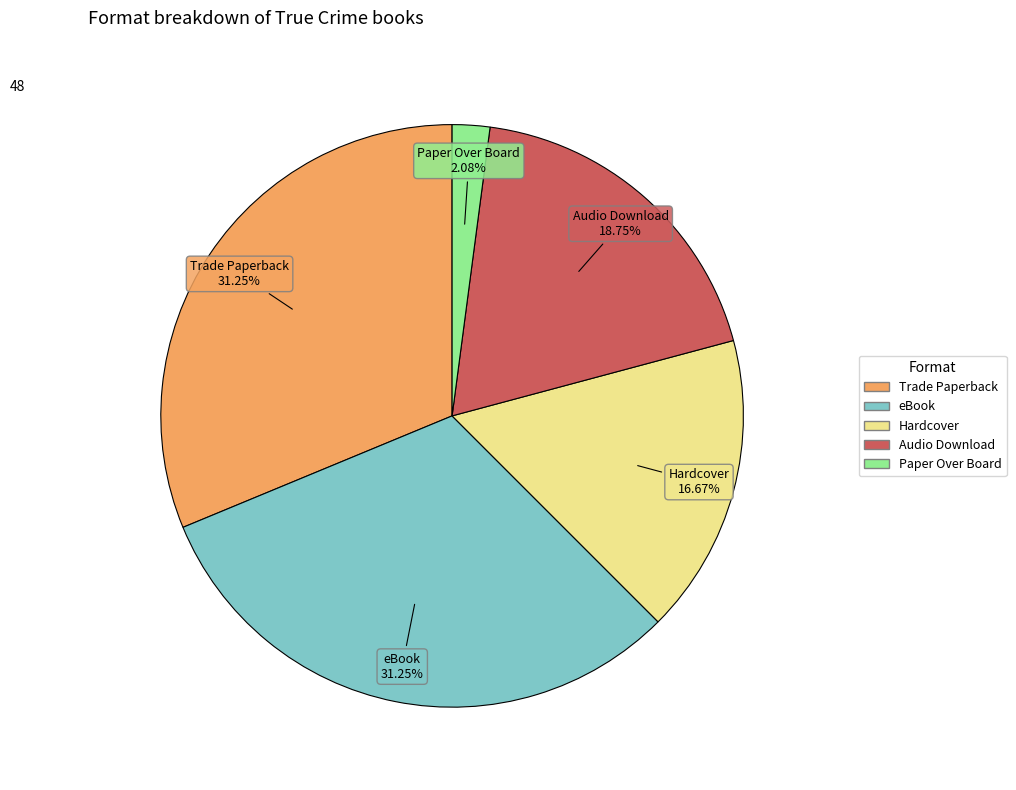

What percentage is NOT represented by Trade Paperback?

68.8%